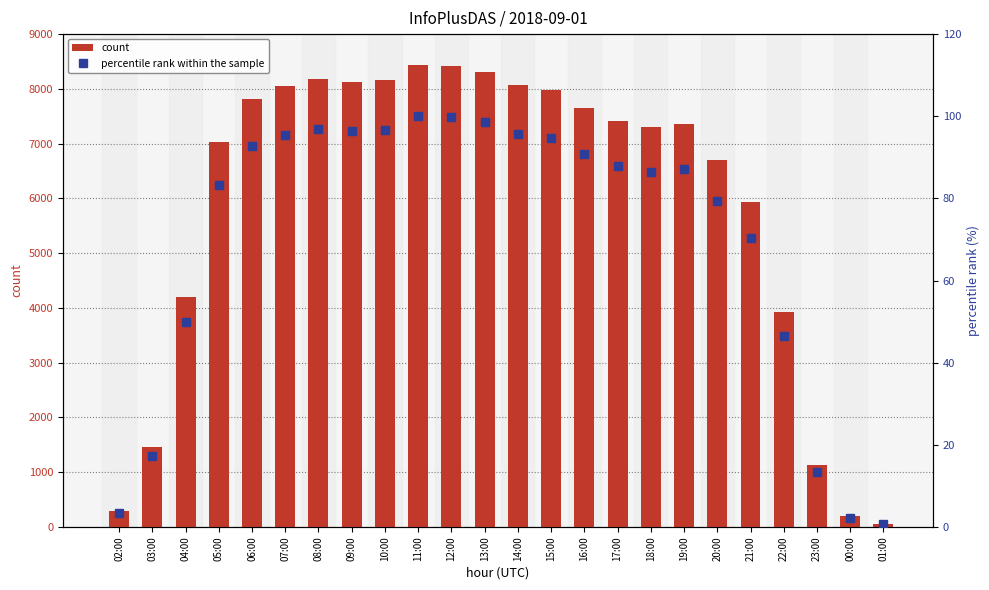

What is the label of the 23rd bar from the right?

03:00